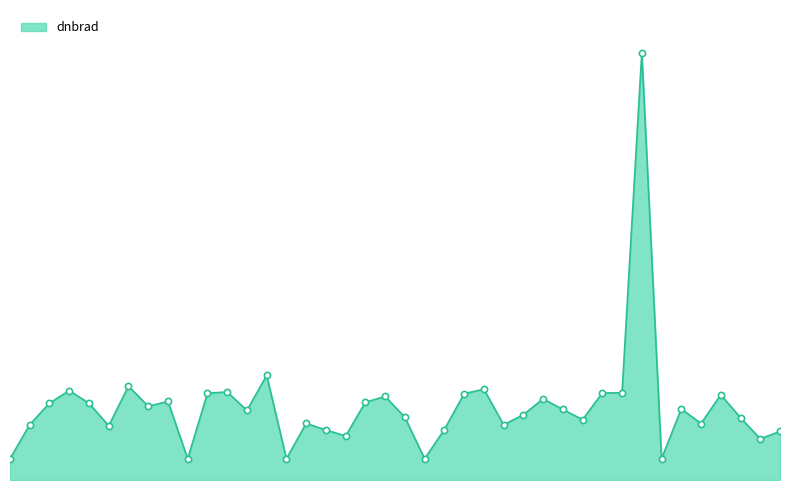

Does the chart have visible grid lines?

No